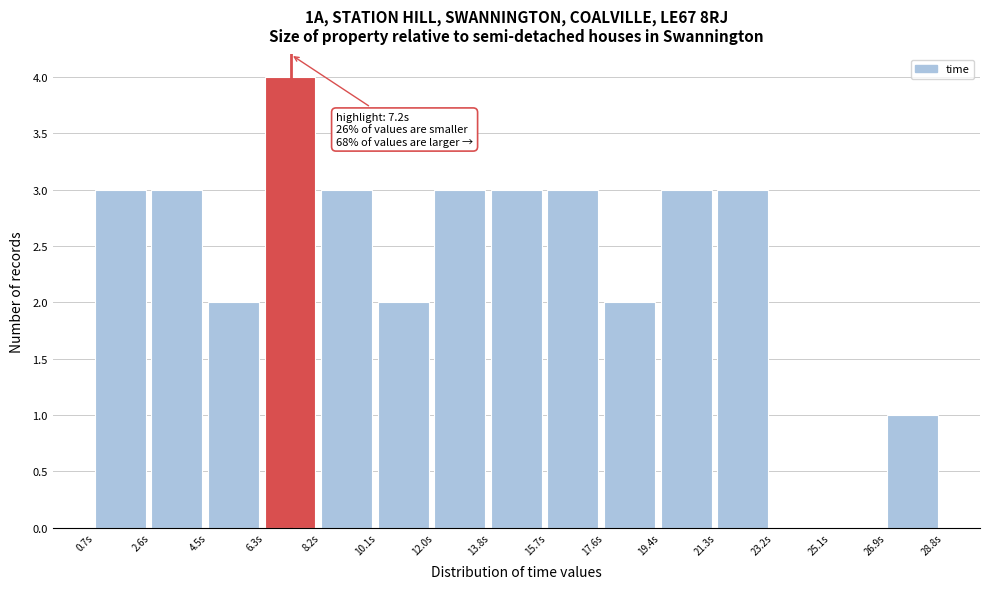

Which range on the x-axis has the tallest bar?

6.4 to 8.2